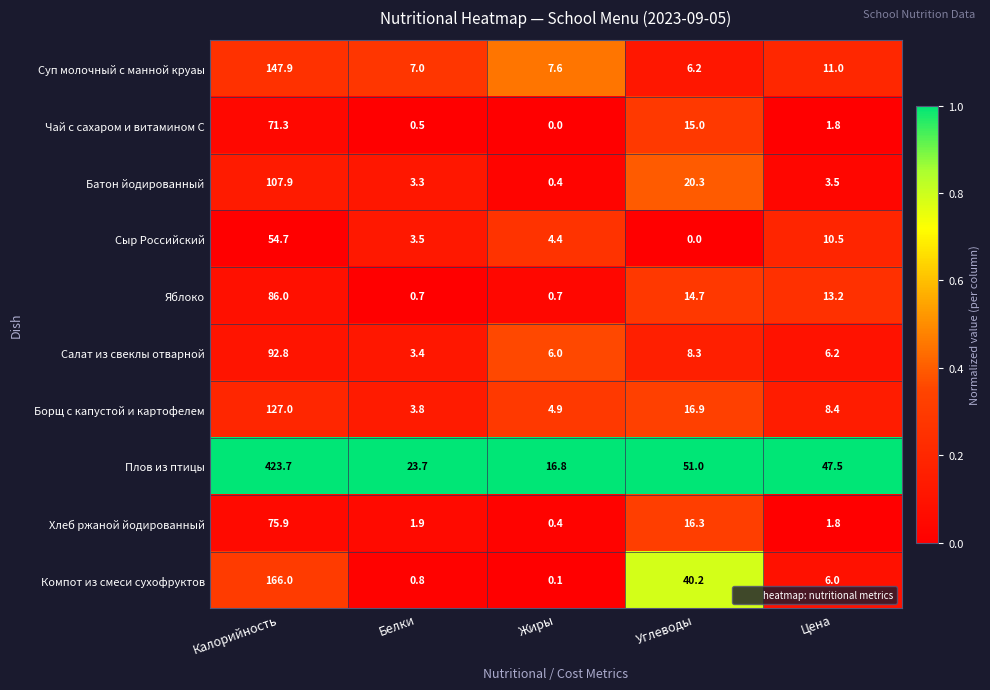

What is the spread (max minus min) of values at Цена?

45.7